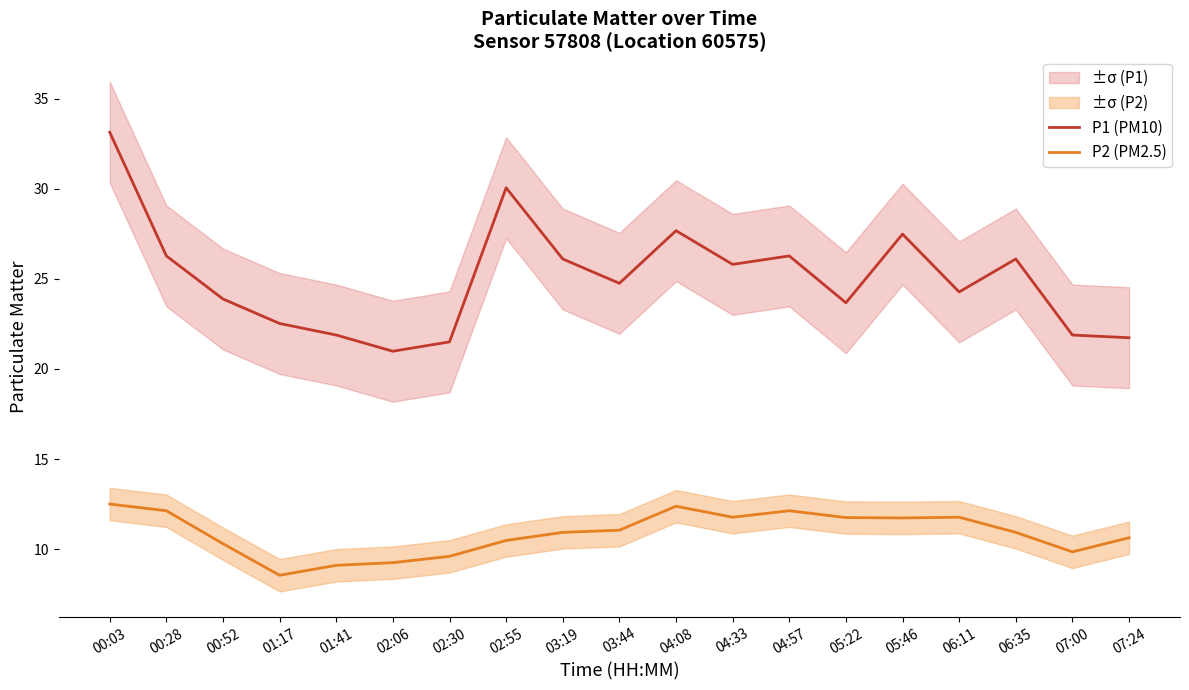

What are all the series names shown in the legend?

P1 (PM10), P2 (PM2.5)